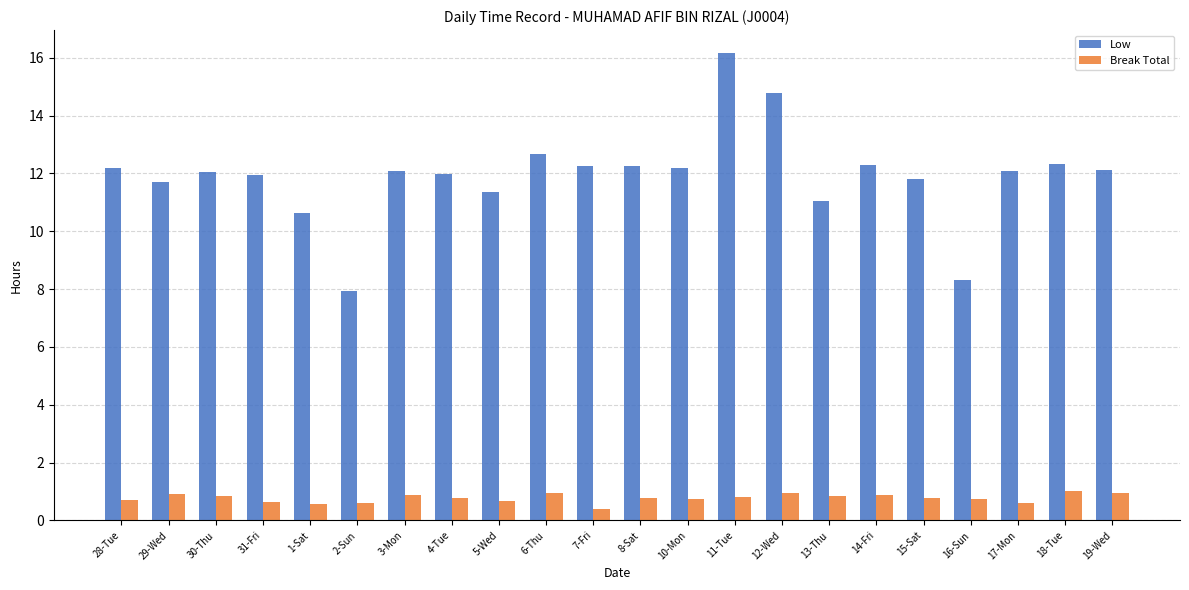

What are all the series names shown in the legend?

Low, Break Total